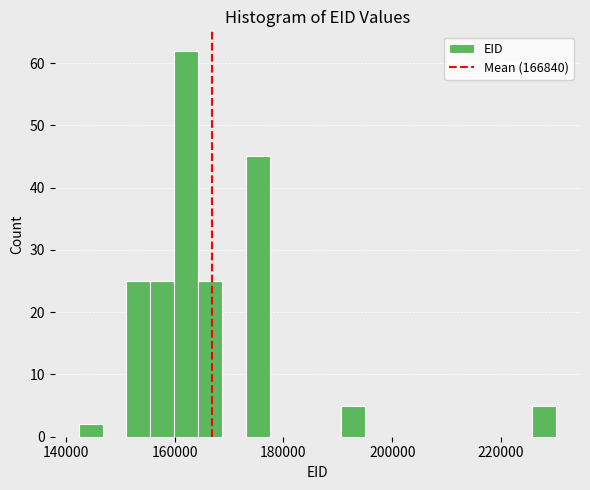

Read against the x-axis, roughly where is the centre of the tallest bar?

162000